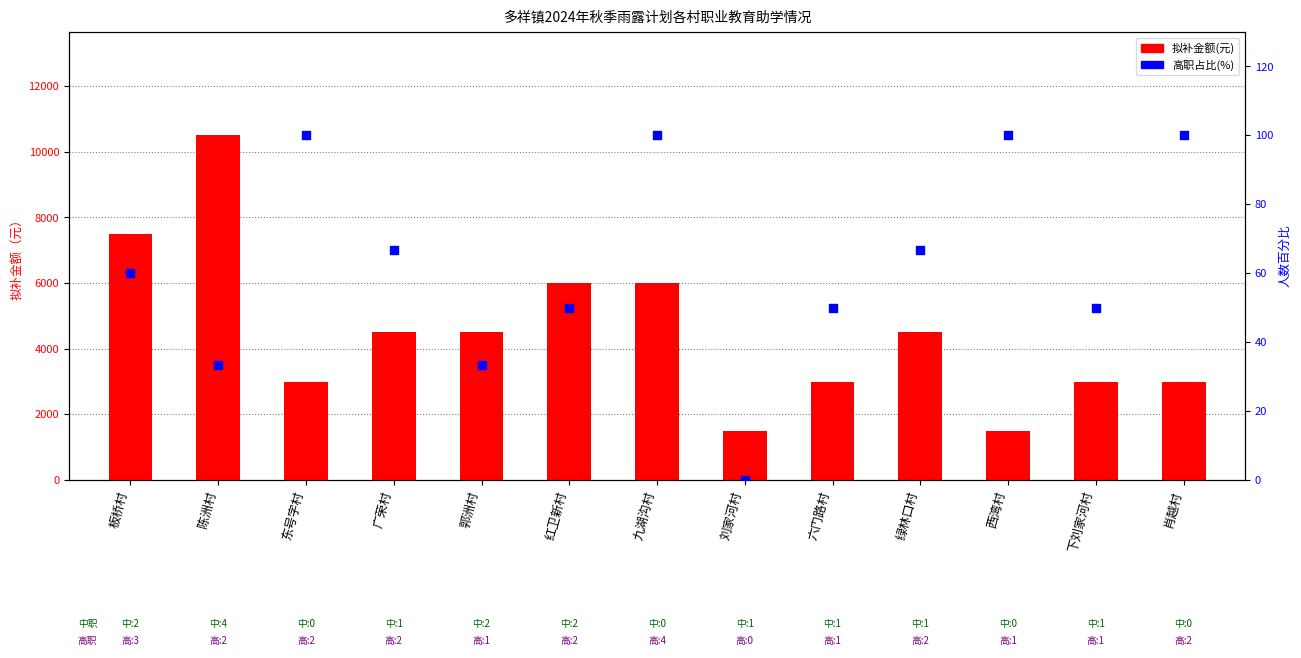

At how many categories does at least one series exceed 5289?

4